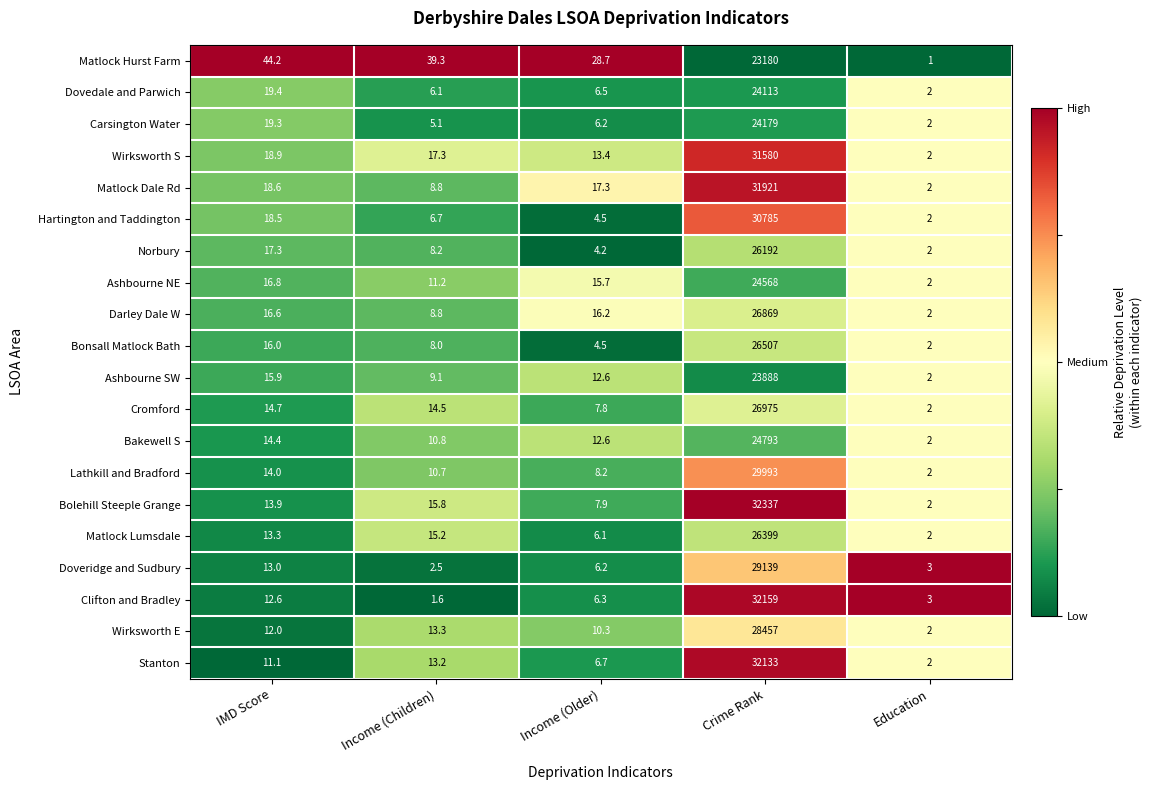

Which category has the lowest value across all series?

Education